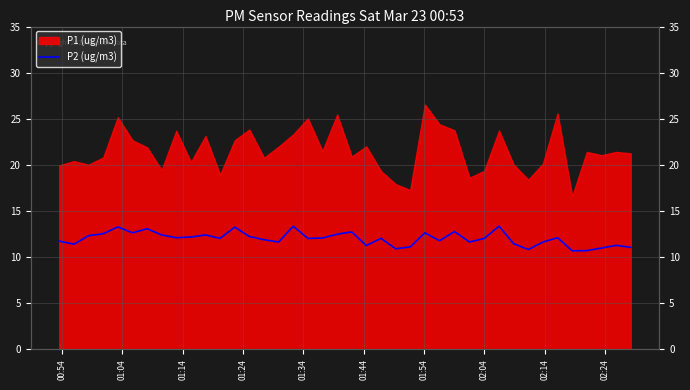

The chart shows a value of 20.0 at 33. True or false?

False